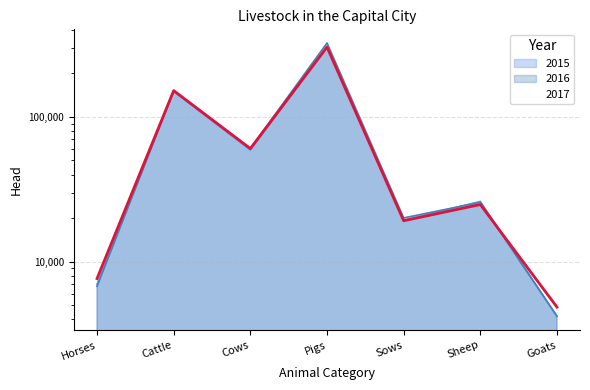

What position from the left is Sheep?

6